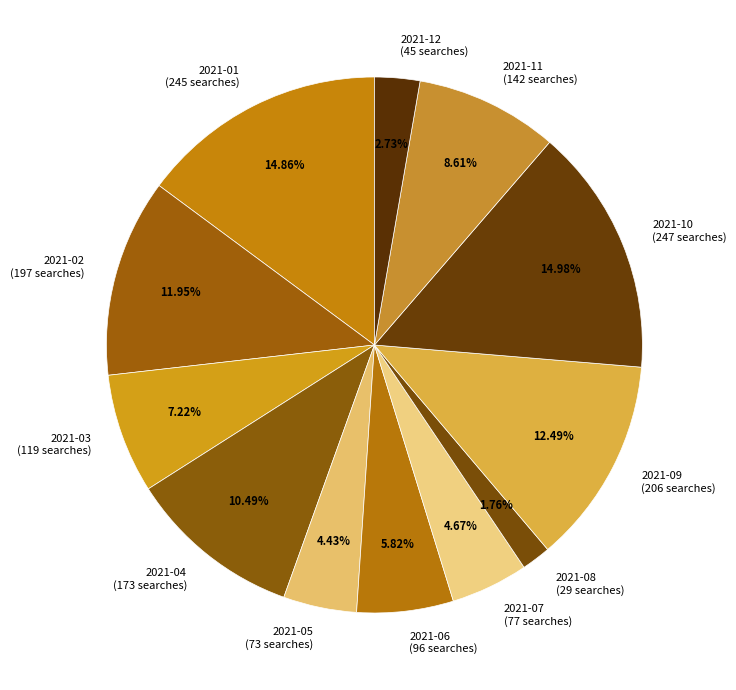

True or false: 2021-08 accounts for 2% of the total.

True